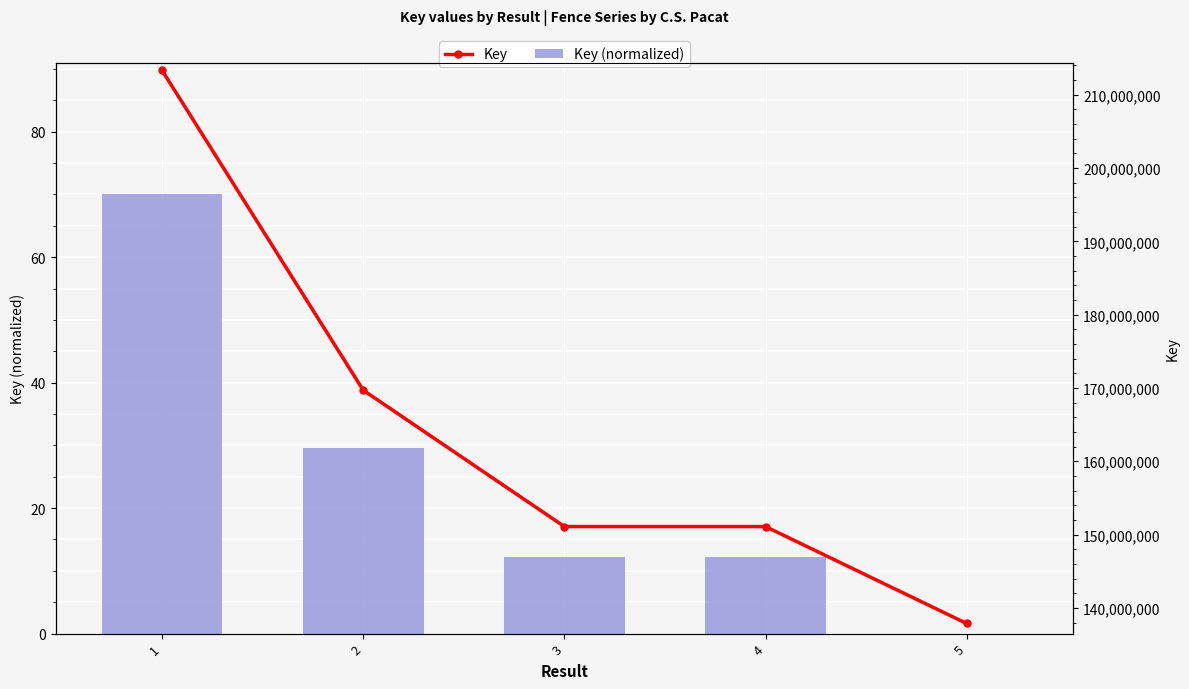

At which label does Key (normalized) reach its minimum?

5